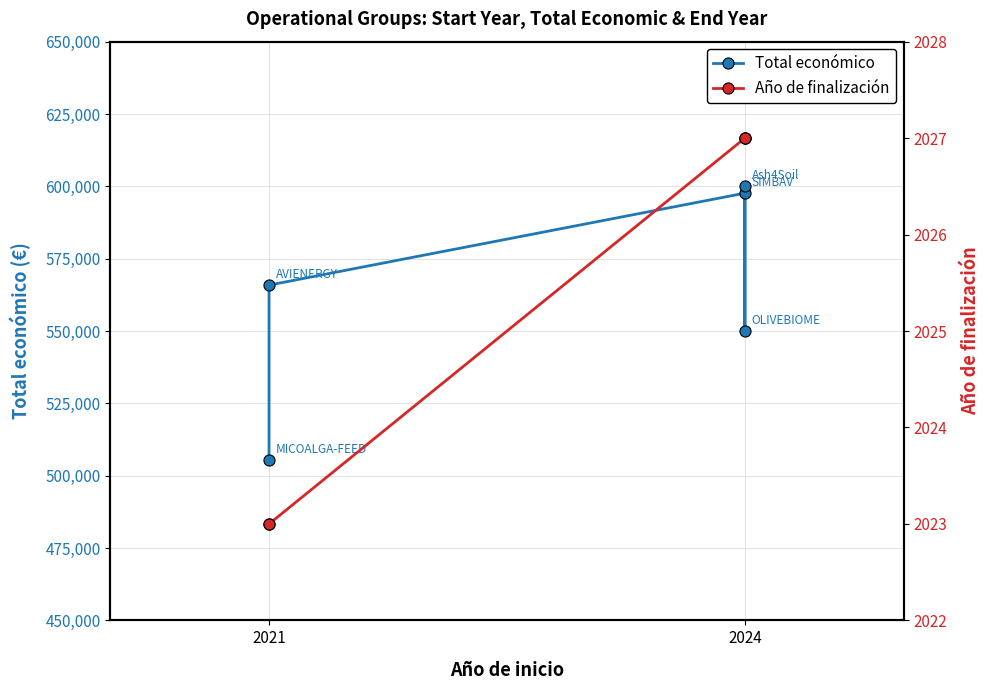

Read the Total económico value at 2024.

600000